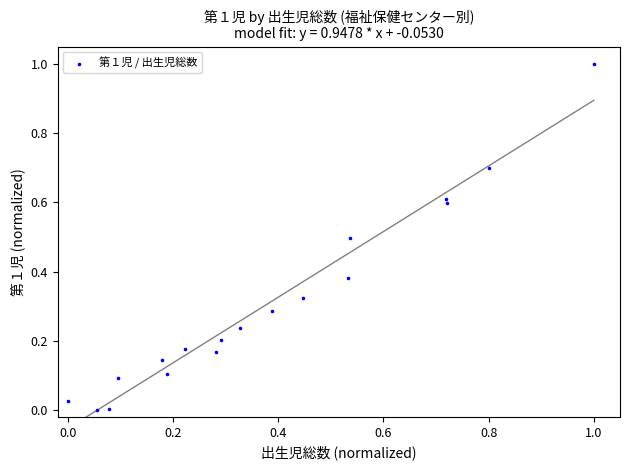

What is the range of Y values (max minus min)?

1.0